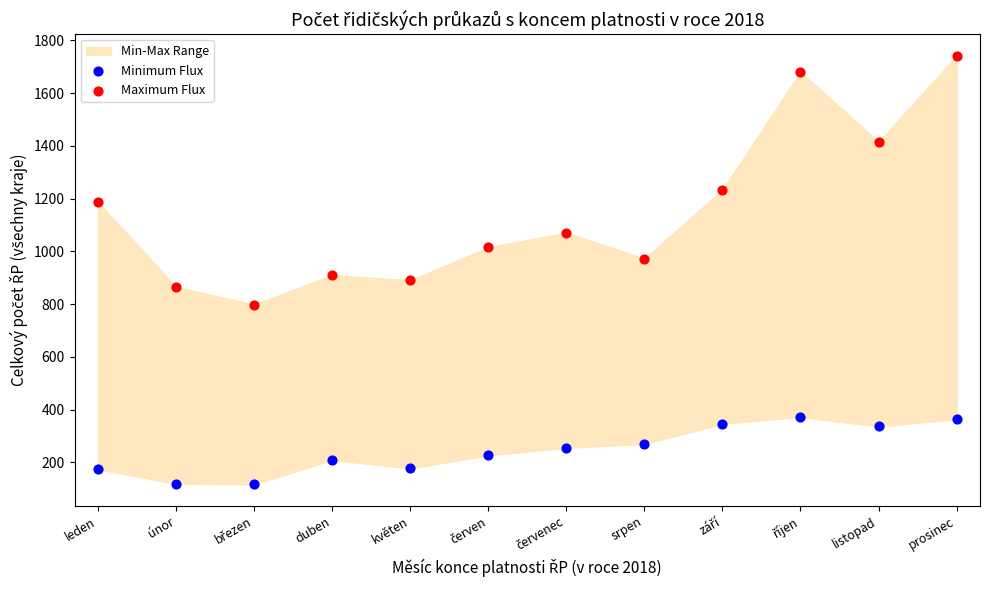

Across all data points, what is the range of Y values (max minus min)?

1626